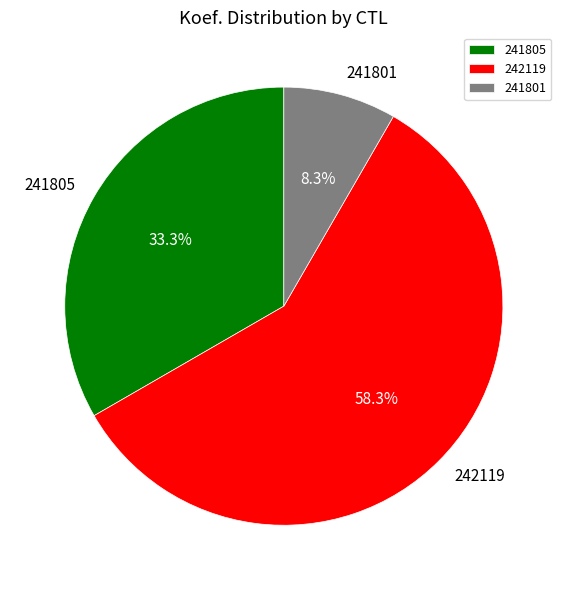

To the nearest percent, what portion does 241805 represent?

33%